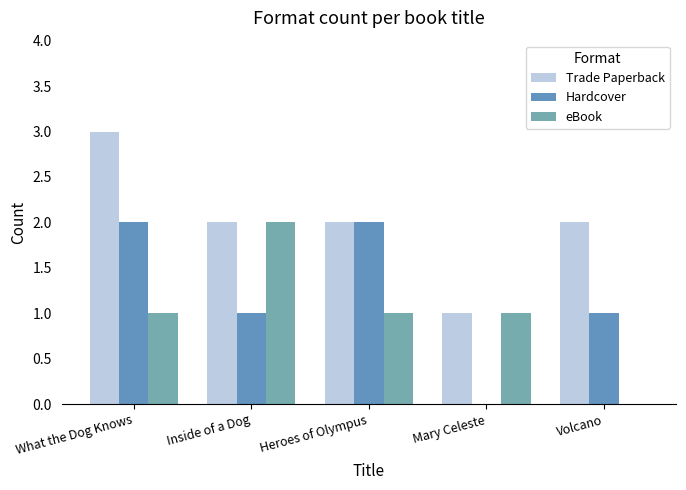

True or false: Hardcover has a value of 2 at What the Dog Knows.

True